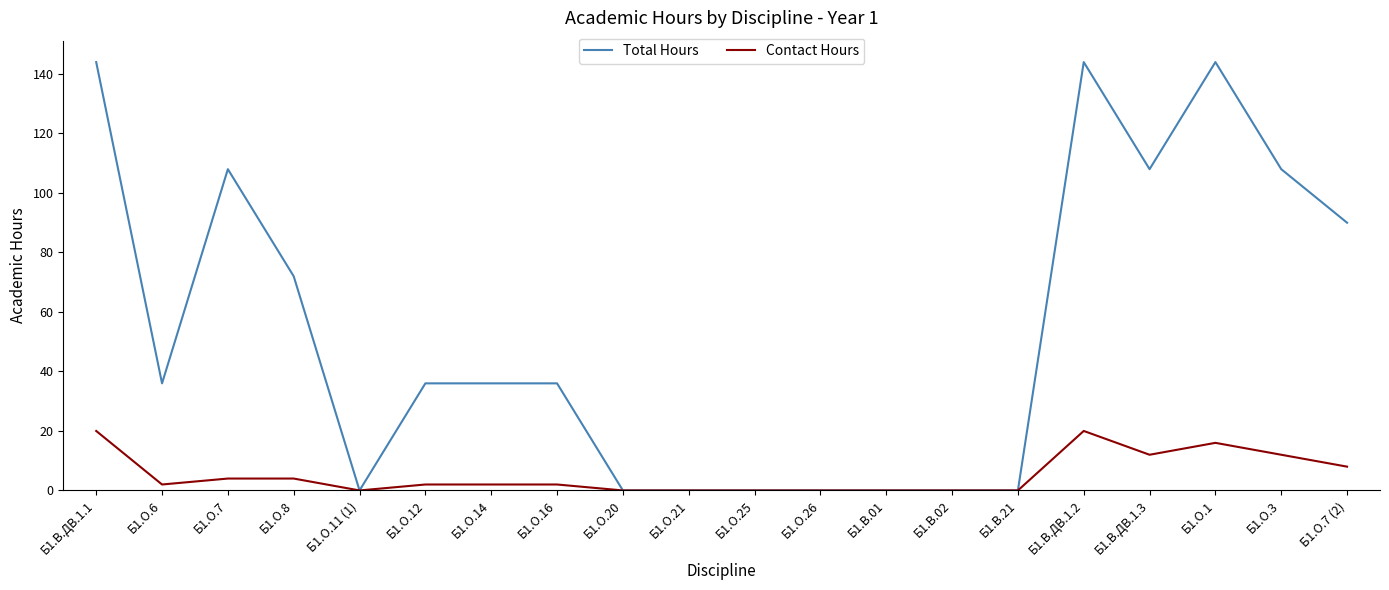

Is the value of Total Hours at Б1.В.ДВ.1.1 greater than the value of Contact Hours at Б1.О.1?

Yes